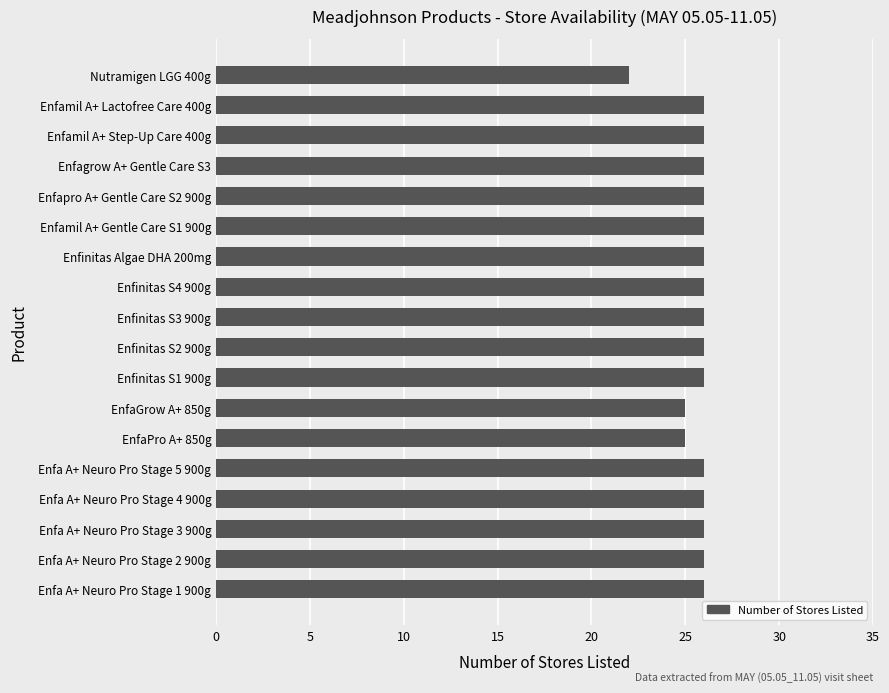

What is the ratio of the value at Enfamil A+ Step-Up Care 400g to the value at Enfamil A+ Lactofree Care 400g?

1.0